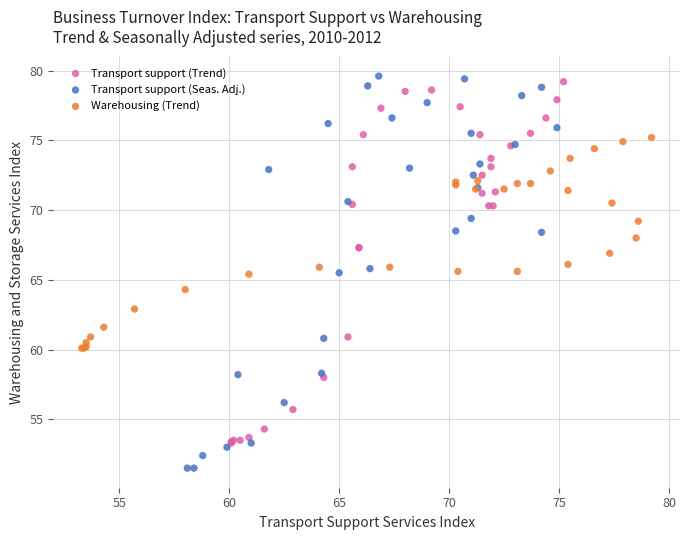

Which series contains the highest Y value?

Transport support (Seas. Adj.)